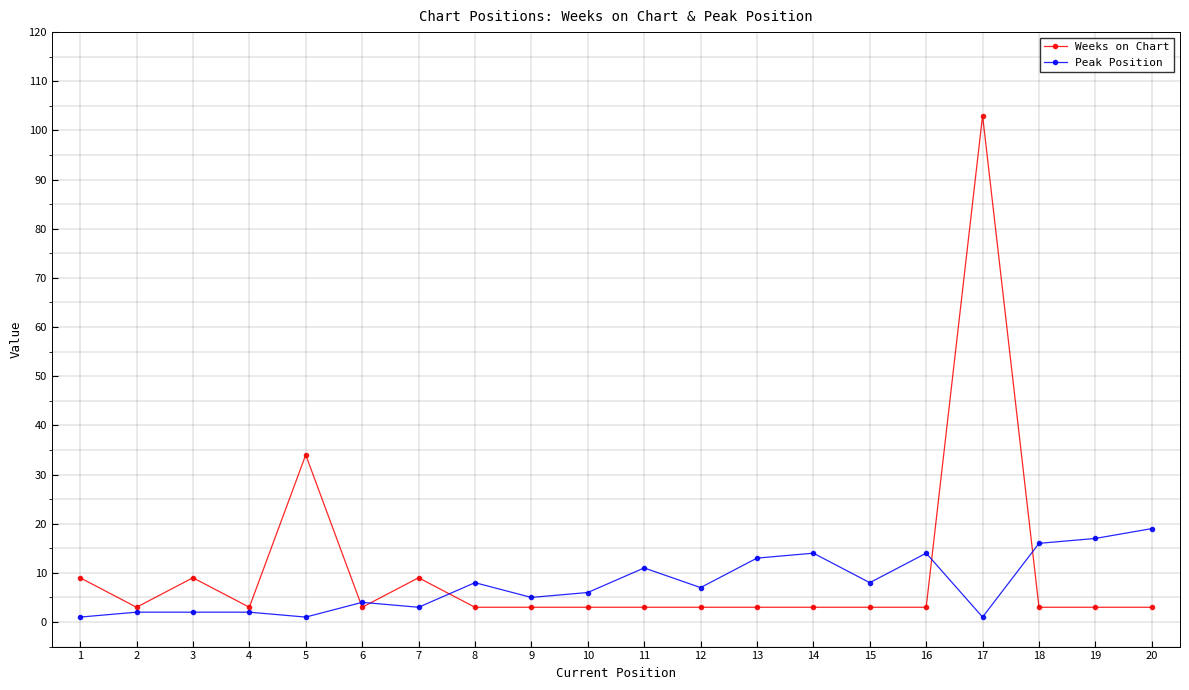

How many series are shown in this chart?

2